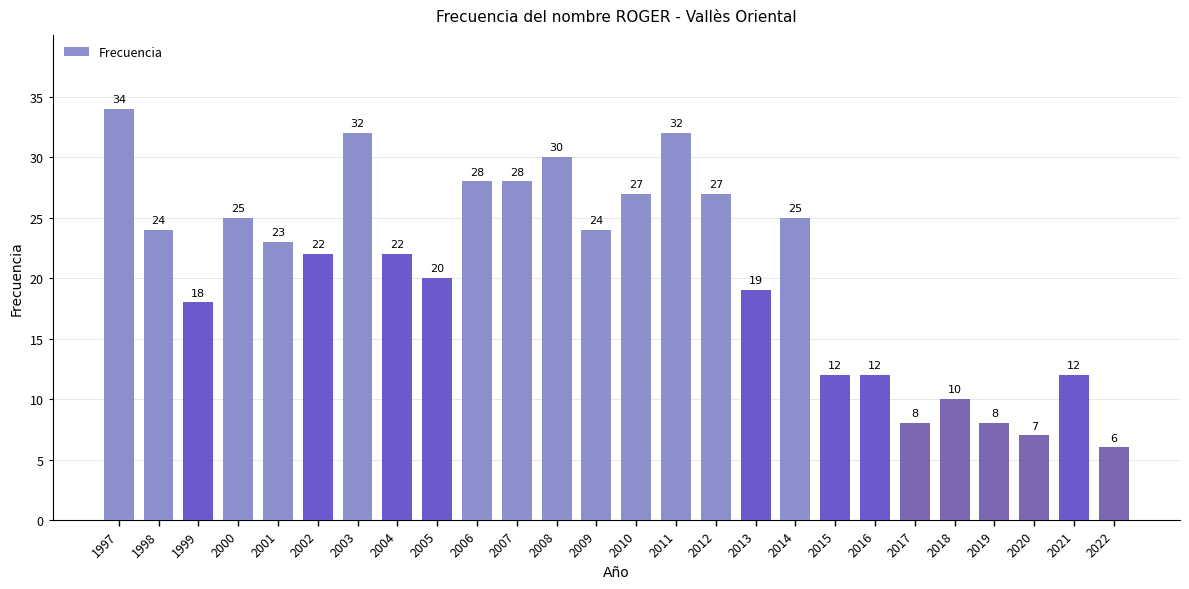

Reading left to right, extract all data points from this chart.

1997=34	1998=24	1999=18	2000=25	2001=23	2002=22	2003=32	2004=22	2005=20	2006=28	2007=28	2008=30	2009=24	2010=27	2011=32	2012=27	2013=19	2014=25	2015=12	2016=12	2017=8	2018=10	2019=8	2020=7	2021=12	2022=6